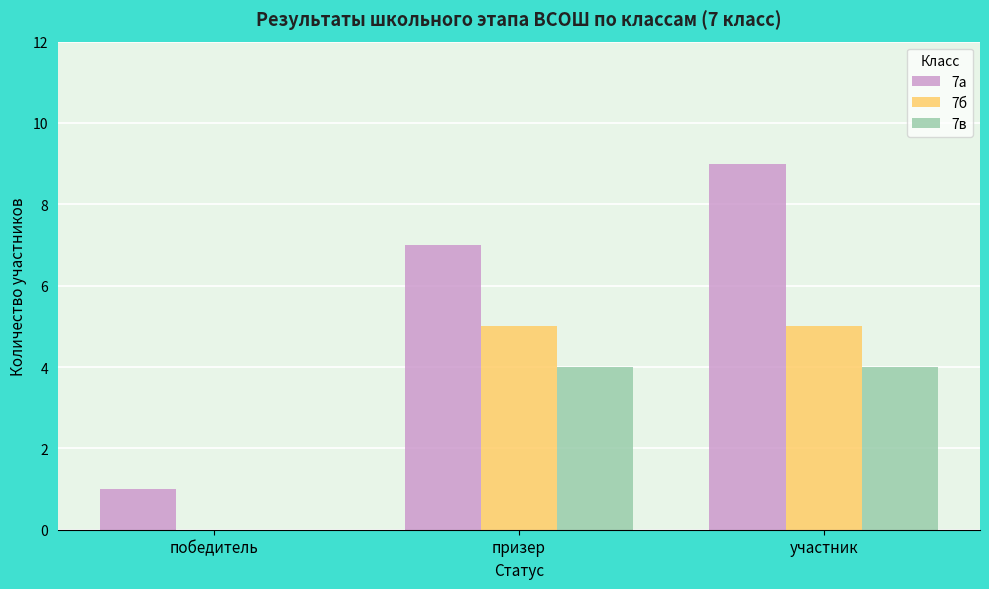

Are the bars grouped side by side (vs. stacked)?

Yes